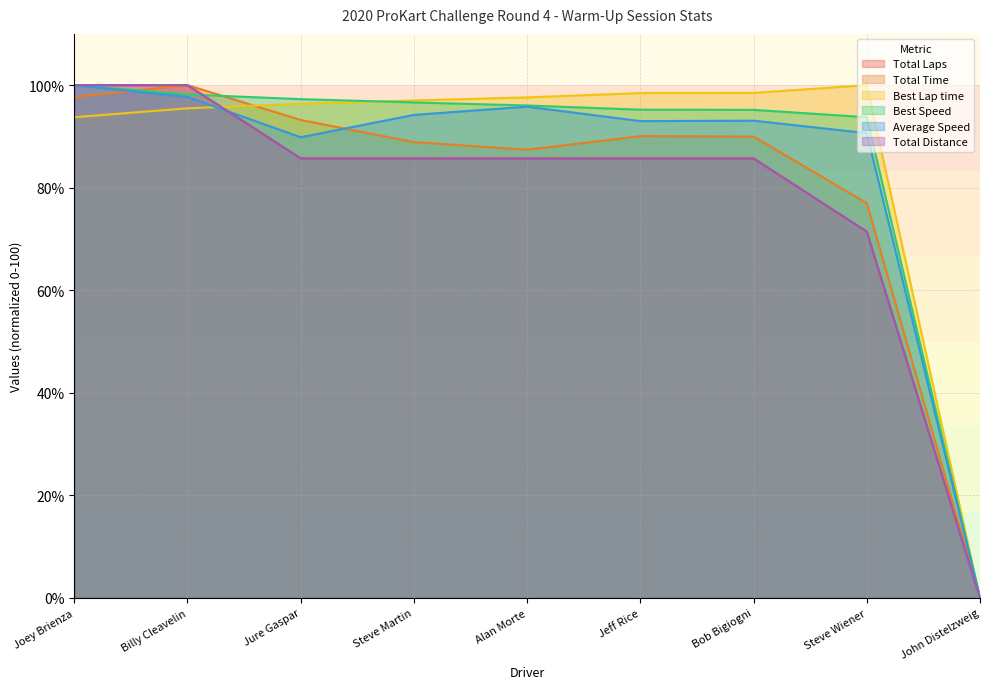

Rank the series by their maximum value, from highest to lowest.

Total Laps, Total Time, Best Lap time, Best Speed, Average Speed, Total Distance